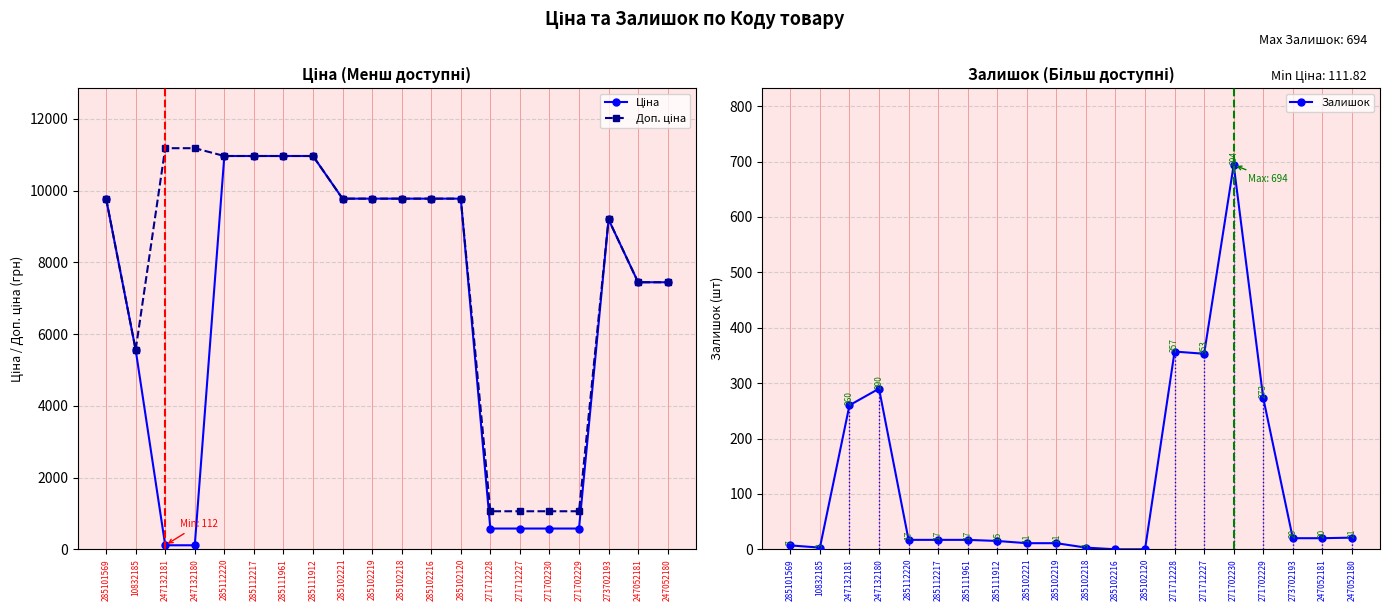

List the series in order of their overall mean, highest first.

Доп. ціна, Ціна, Залишок